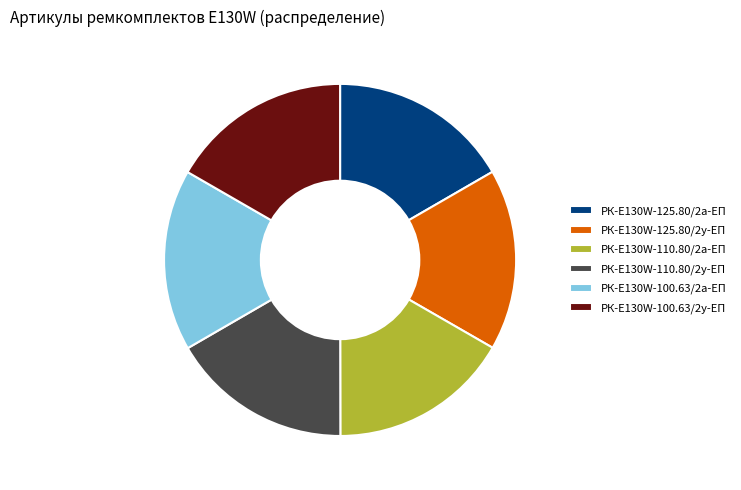

Combined, do РК-E130W-100.63/2у-ЕП and РК-E130W-100.63/2а-ЕП account for over 50%?

No